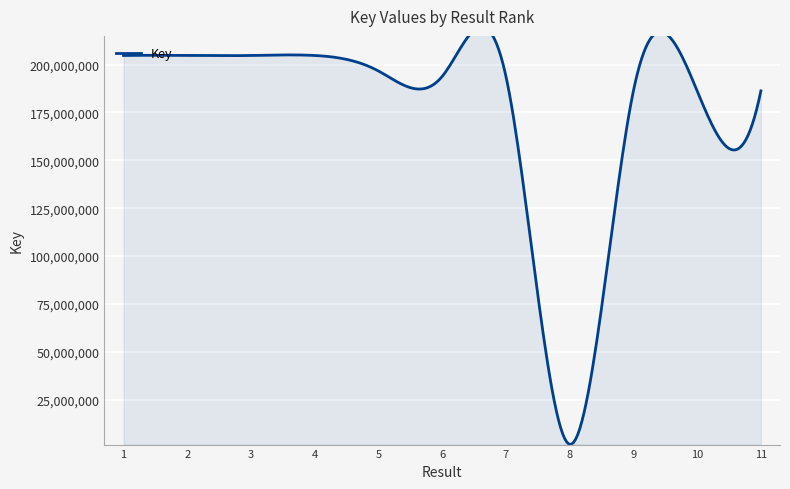

What is the change in value from 3 to 11?

-18502921